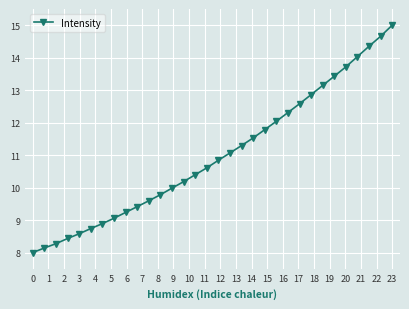

What is the greatest value displayed?

15.0